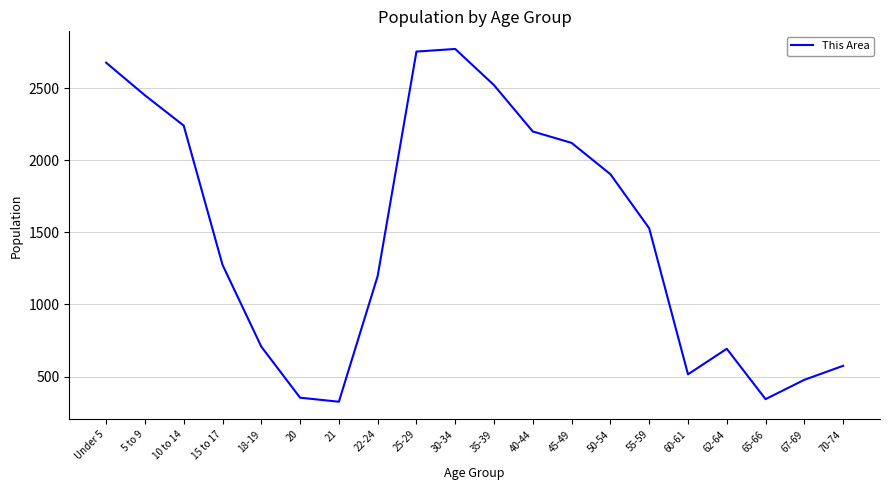

At which label is the value closest to 1548?

55-59